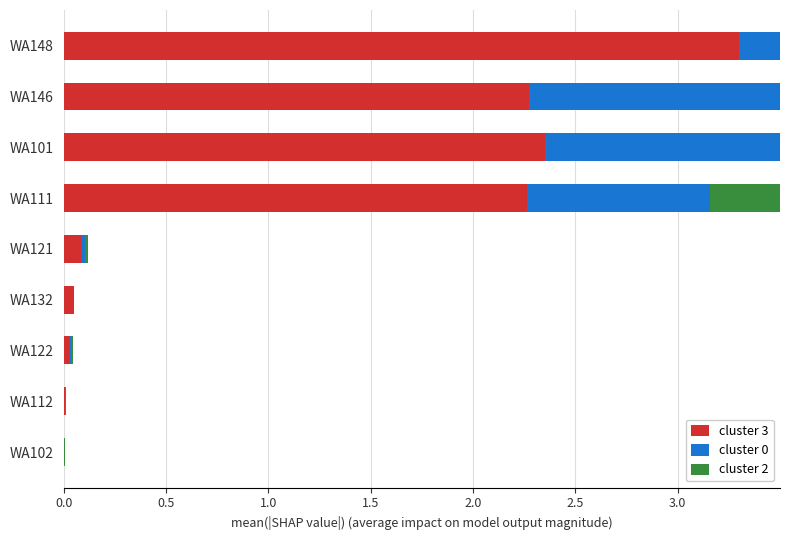

What is the maximum value for cluster 0?

3.3